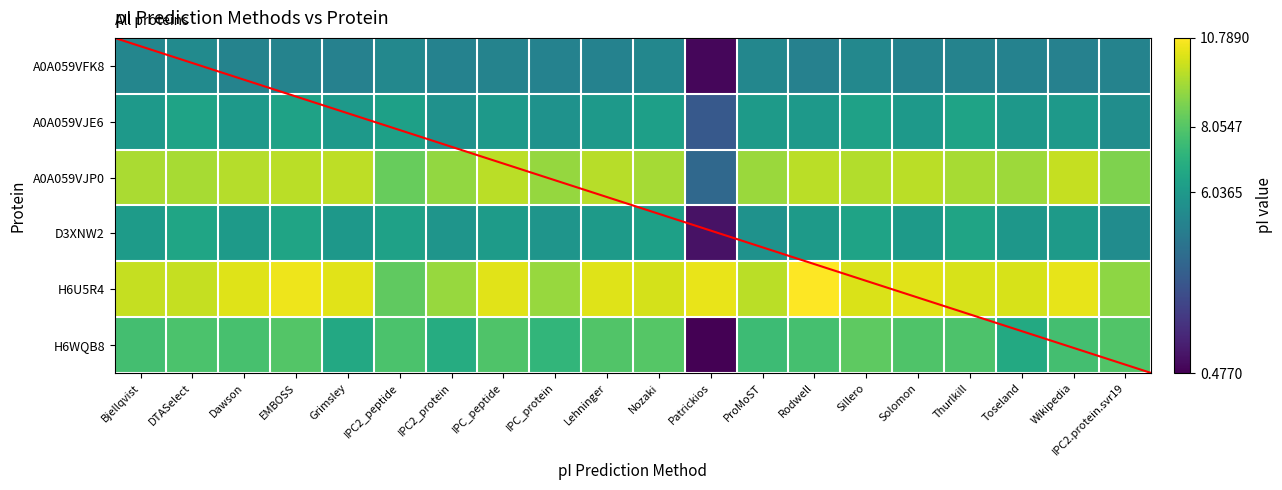

Which series has the largest total across all categories?

H6U5R4